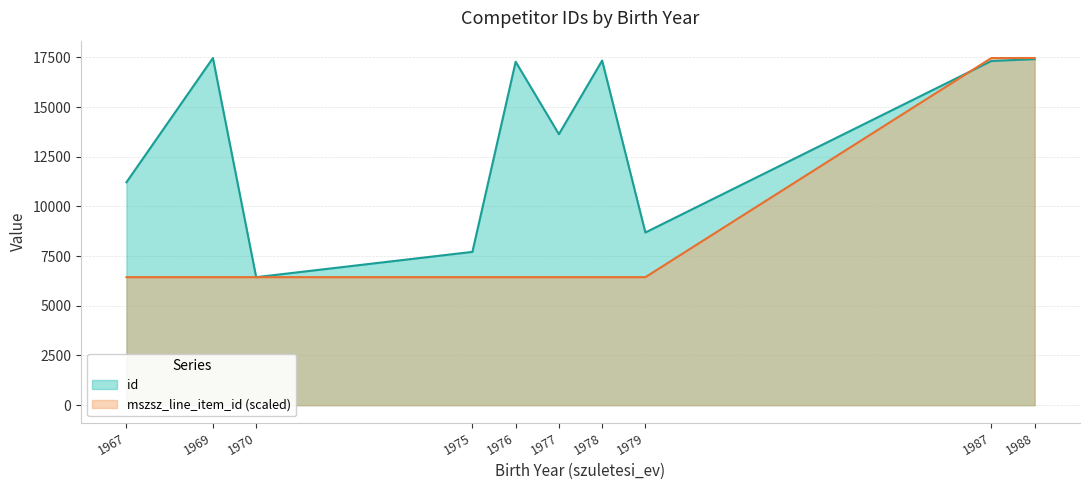

Count the number of data series in this chart.

2